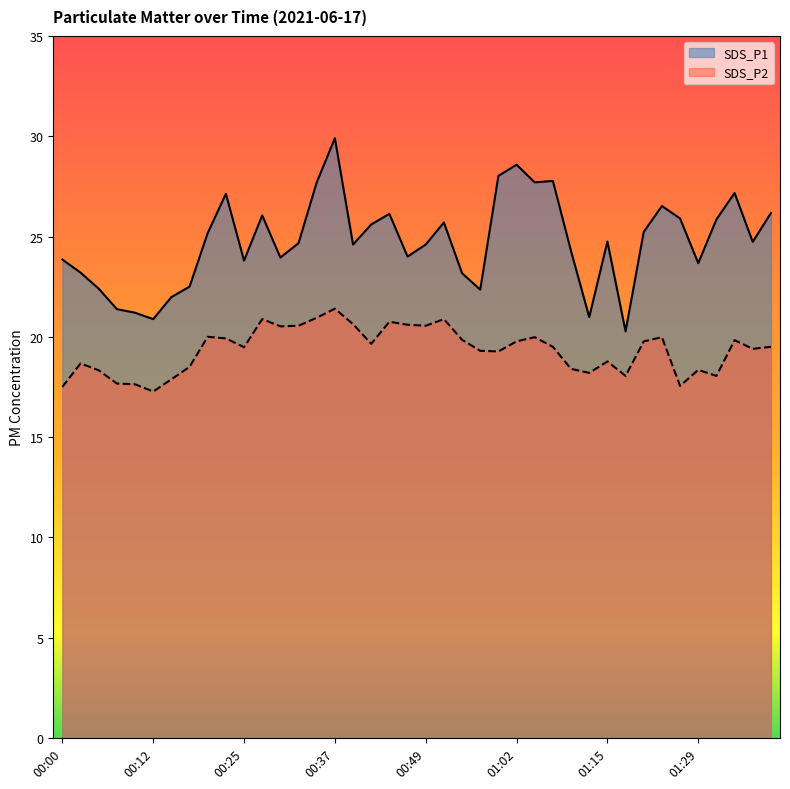

What is the difference between the second highest and minimum values in the SDS_P2 series?

3.7